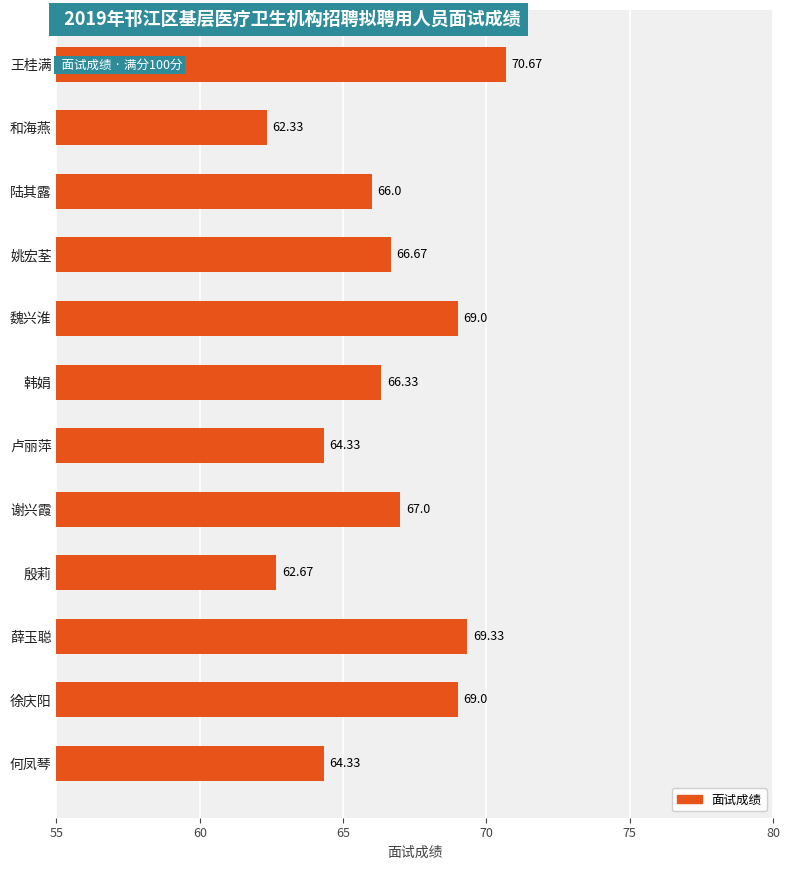

What is the difference between the second highest and second lowest values?

6.7